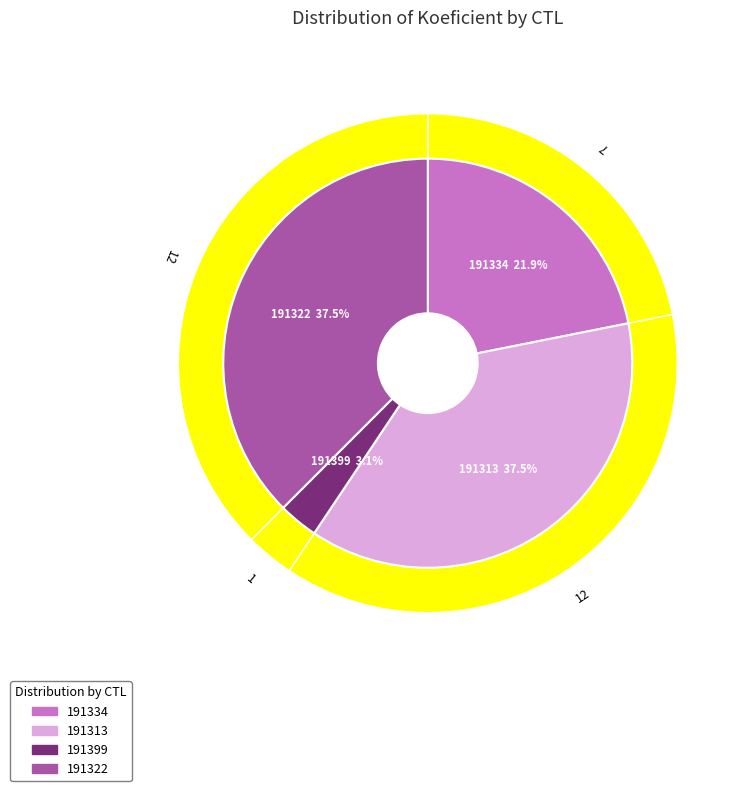

Is it true that 191313 is 27% of the pie?

False